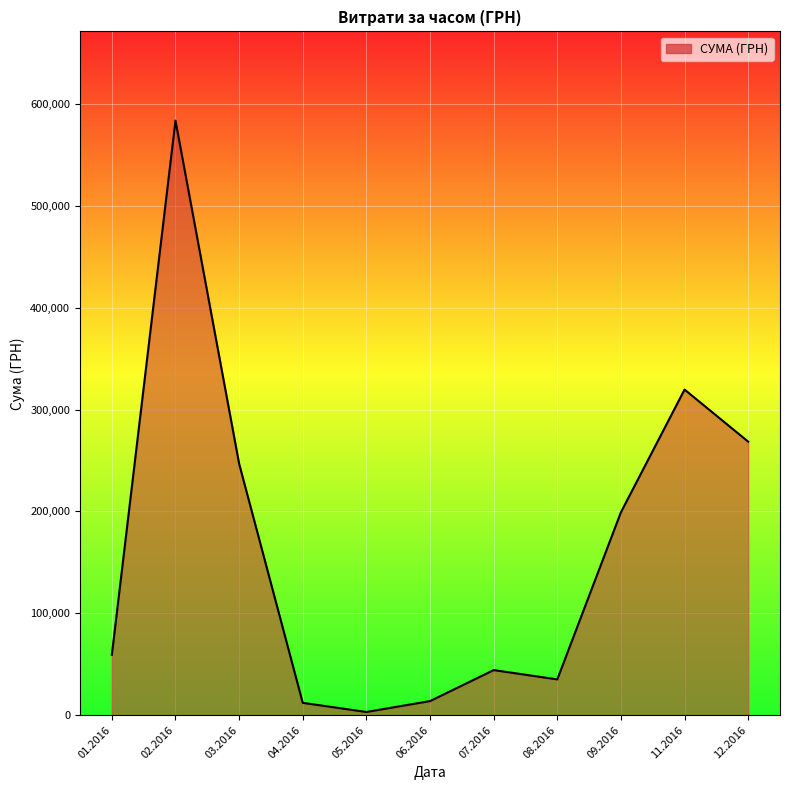

What is the change in value from 08.2016 to 12.2016?

+233338.5